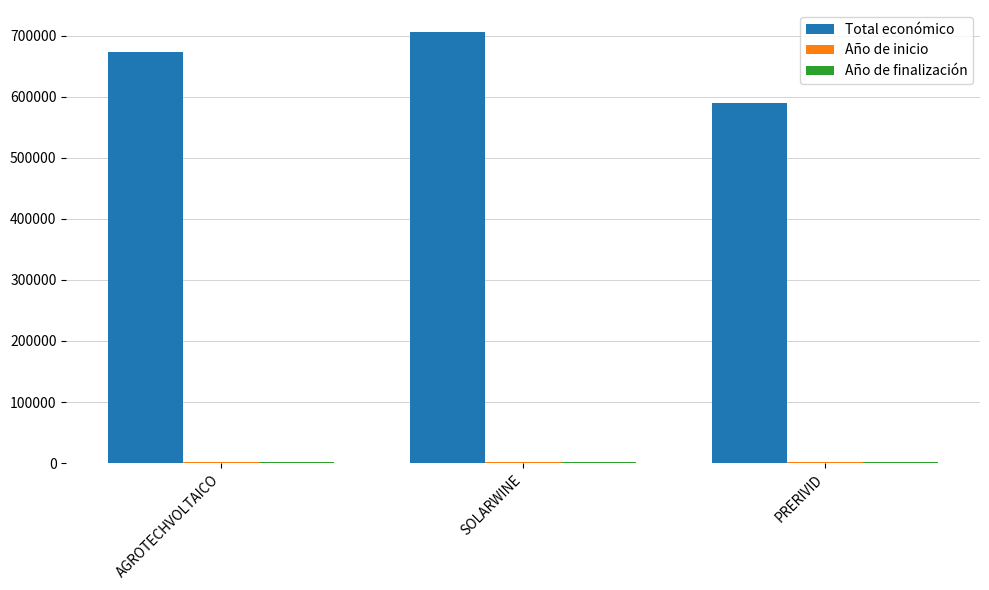

How many Total económico values are between 589731 and 706697?

3